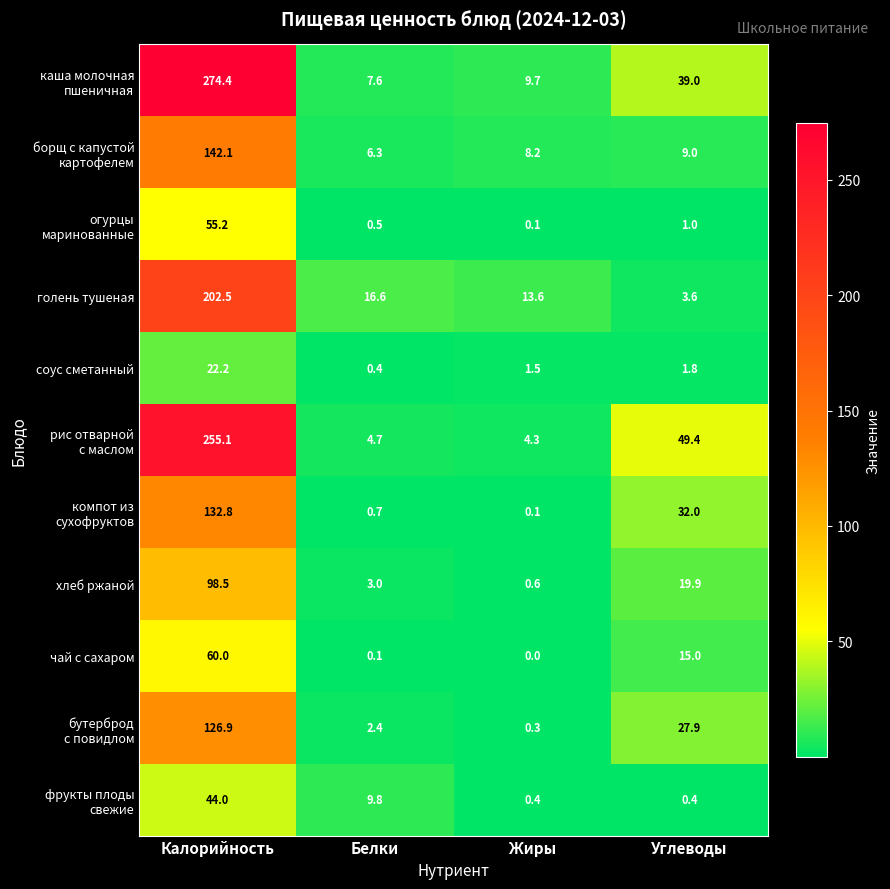

What is the maximum value shown in the chart?

274.4